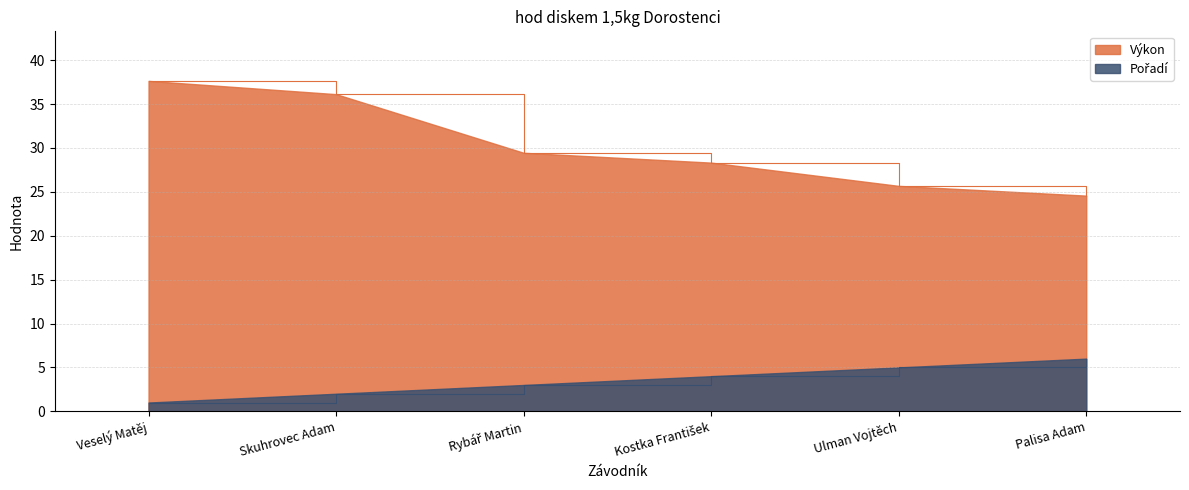

True or false: Výkon has more than 0 points higher than both neighbors.

False